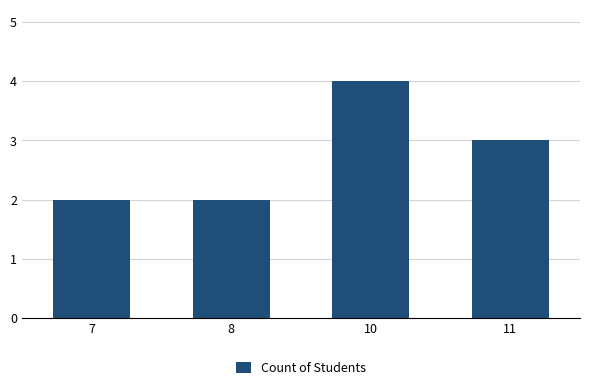

What is the smallest value displayed?

2